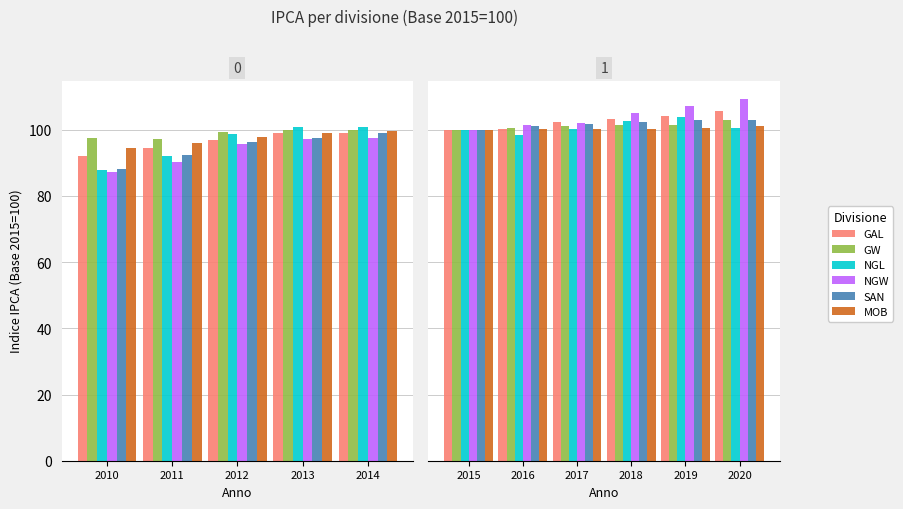

What are all the series names shown in the legend?

GAL, GW, NGL, NGW, SAN, MOB